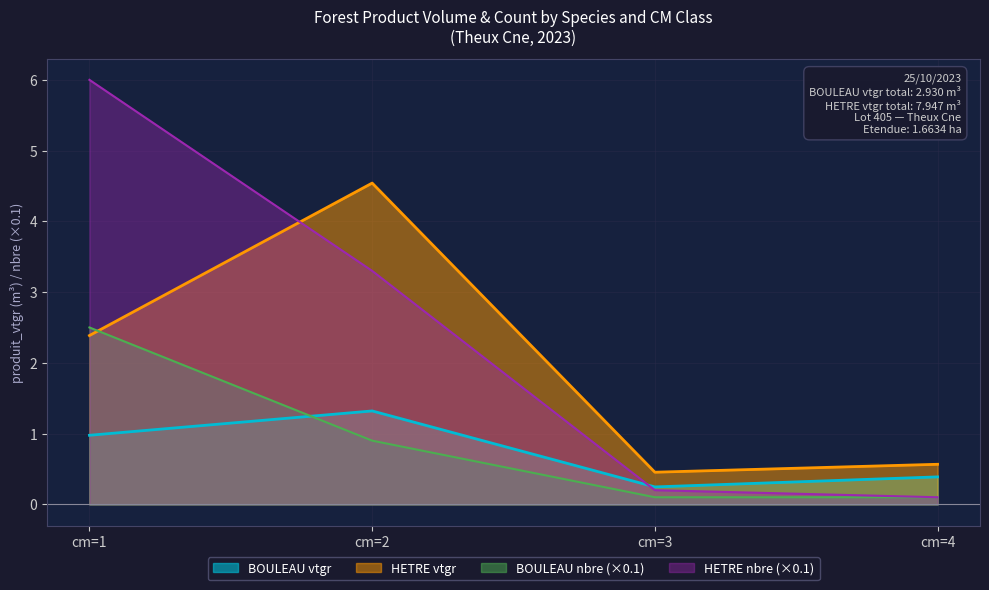

Does the chart have visible grid lines?

Yes